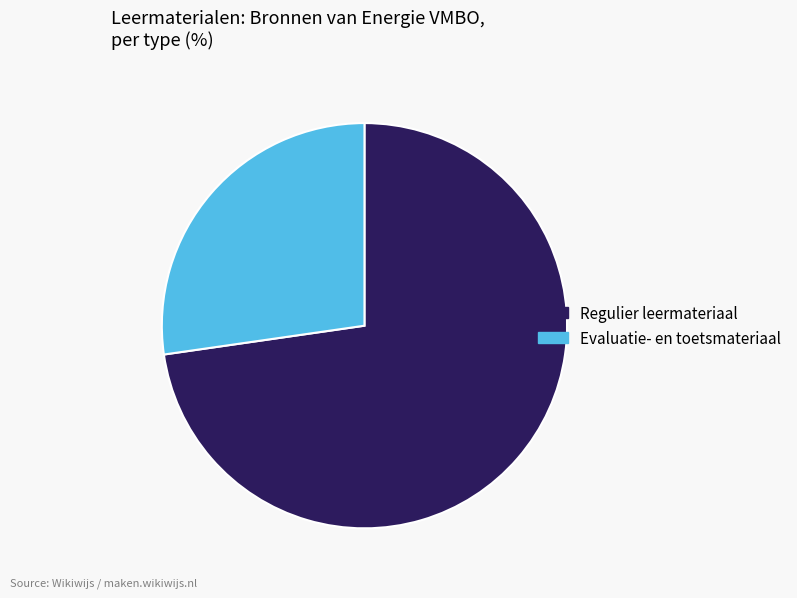

Is there any slice that represents more than half of the pie?

Yes